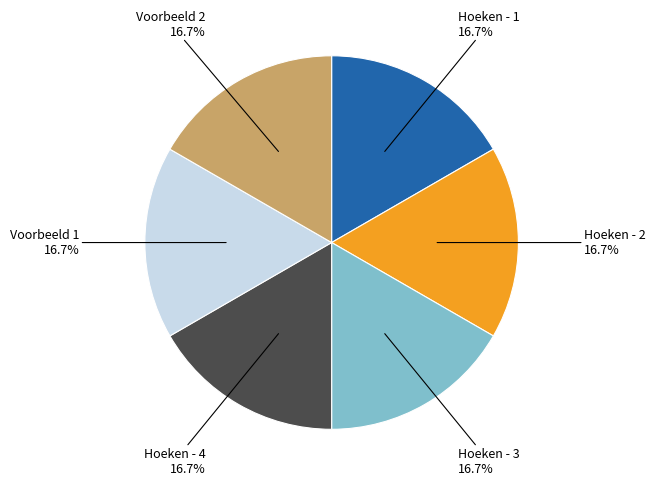

How many slices are in this pie chart?

6